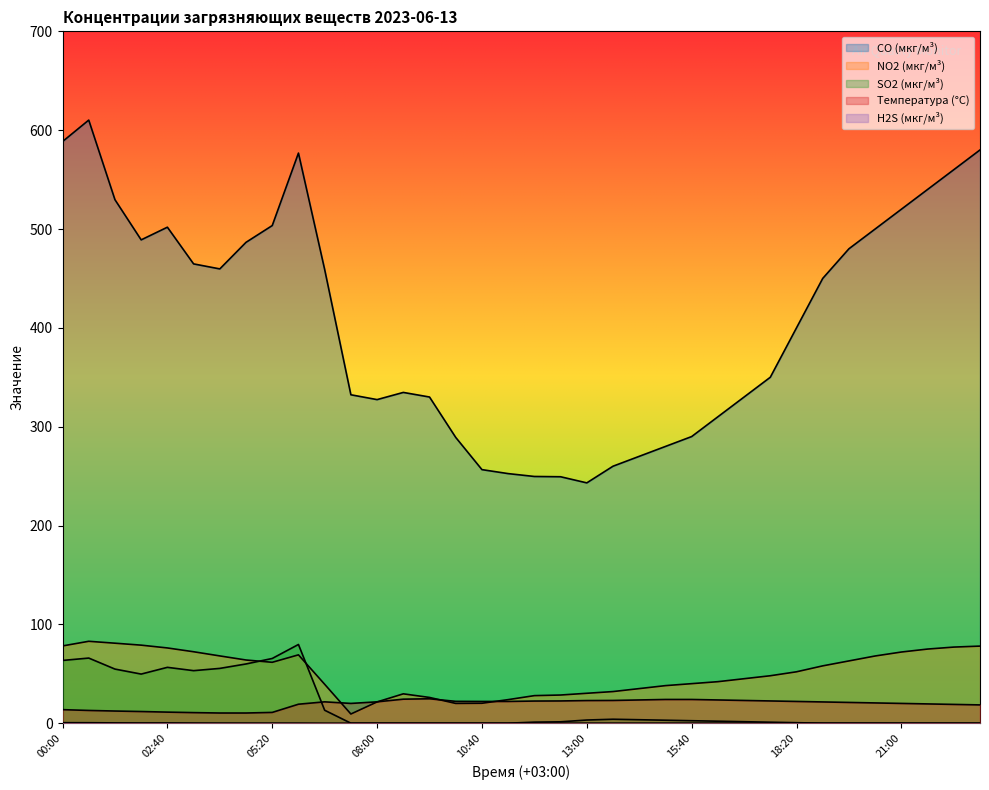

True or false: CO (мкг/м³) and H2S (мкг/м³) cross at least once.

False